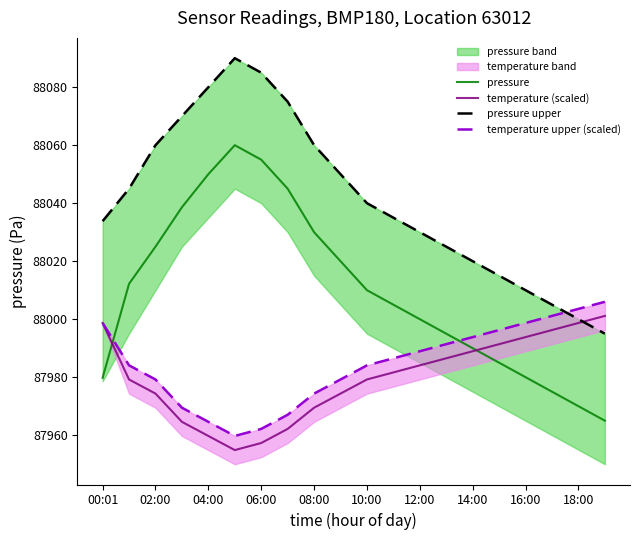

The pressure series shows 88050.0 at 04:00. True or false?

True